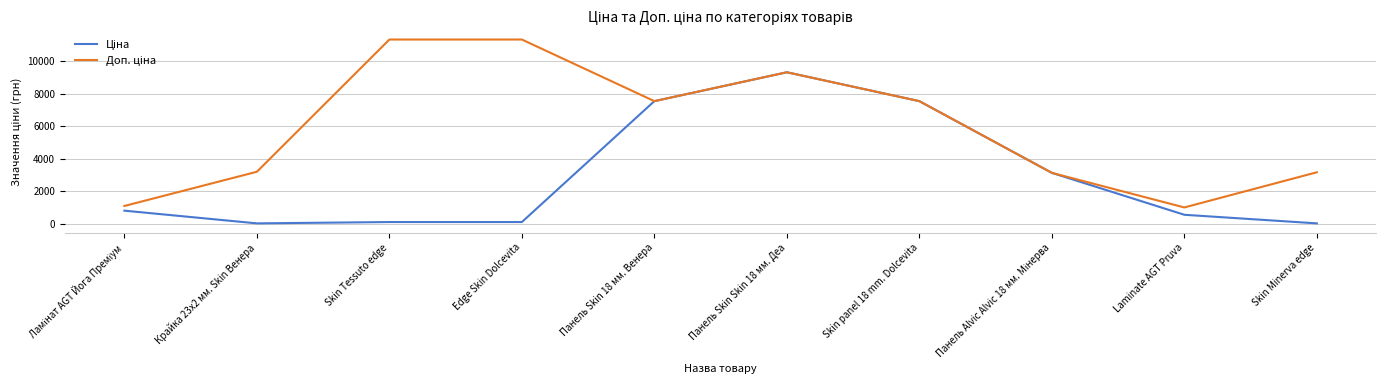

What is the total value across all series at Панель Skin Skin 18 мм. Деа?

18642.8